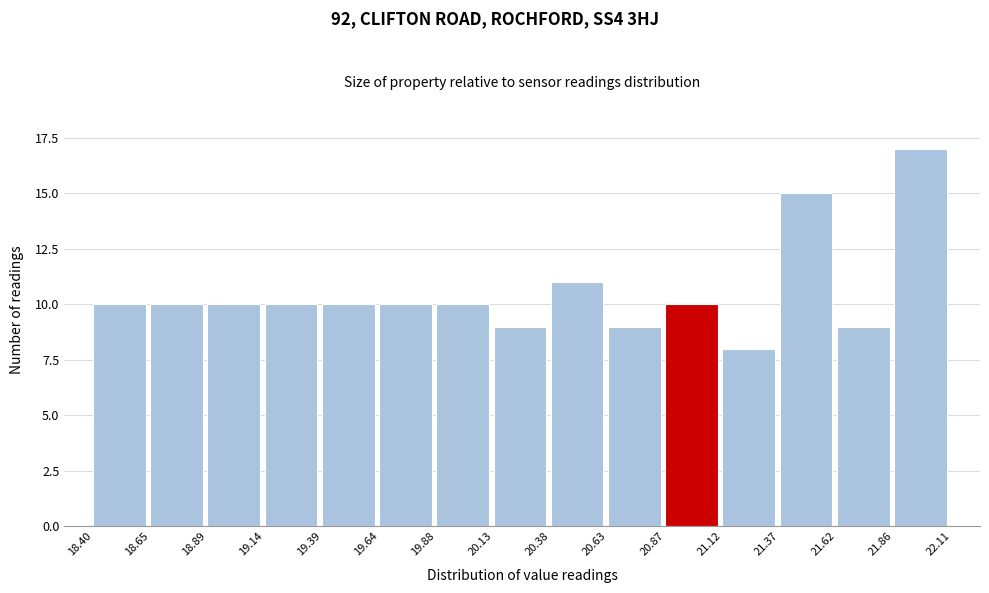

Which range on the x-axis has the tallest bar?

21.86 to 22.11